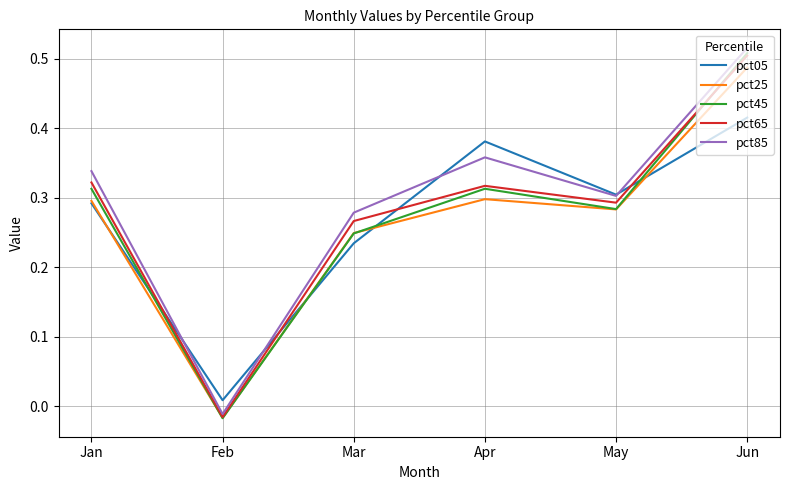

What are all the series names shown in the legend?

pct05, pct25, pct45, pct65, pct85